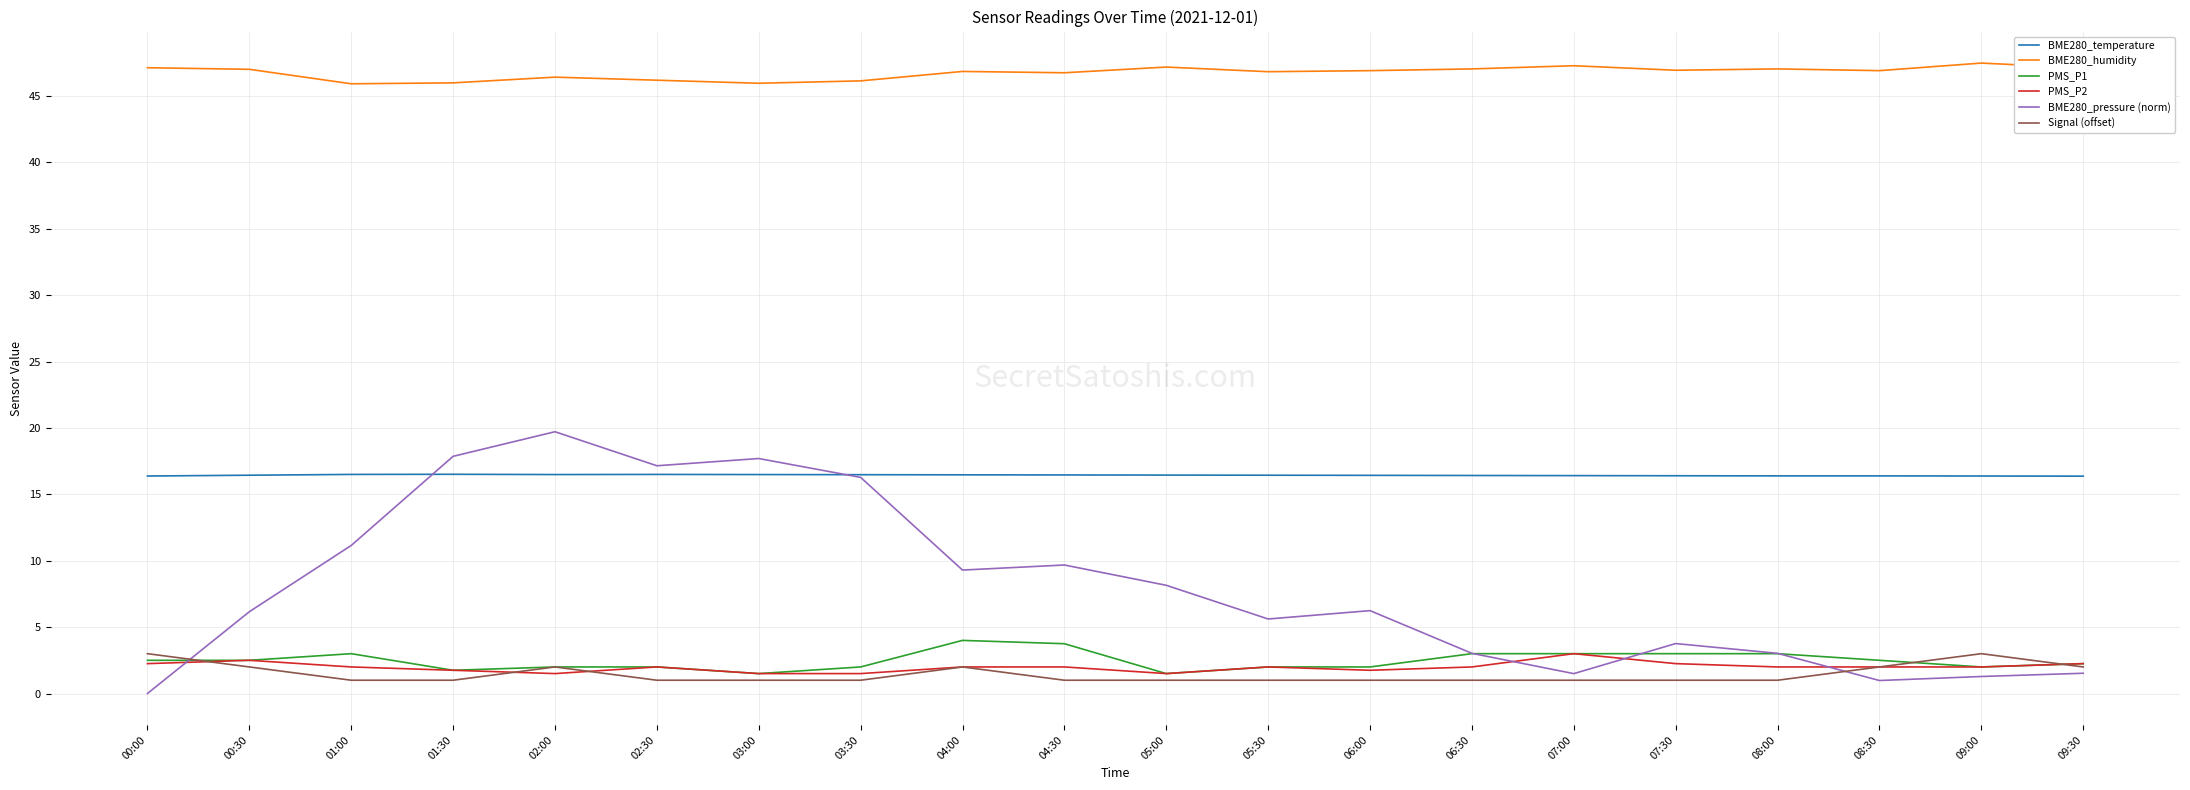

What is the maximum value shown in the chart?

47.5